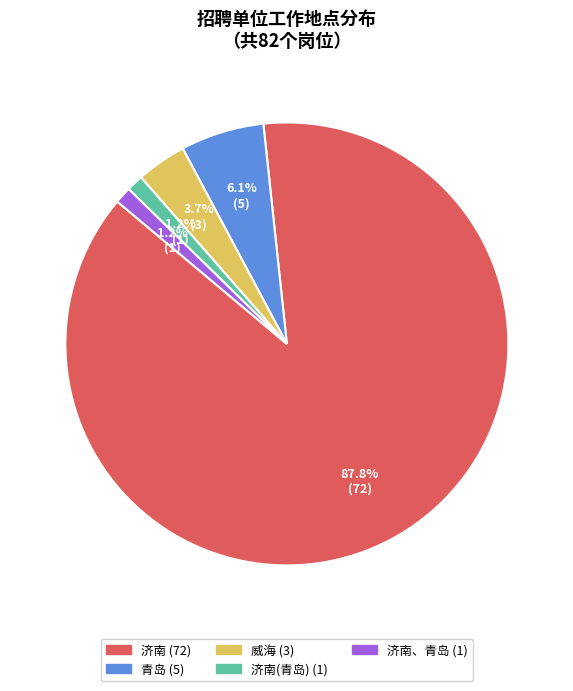

Is there any slice that represents more than half of the pie?

Yes